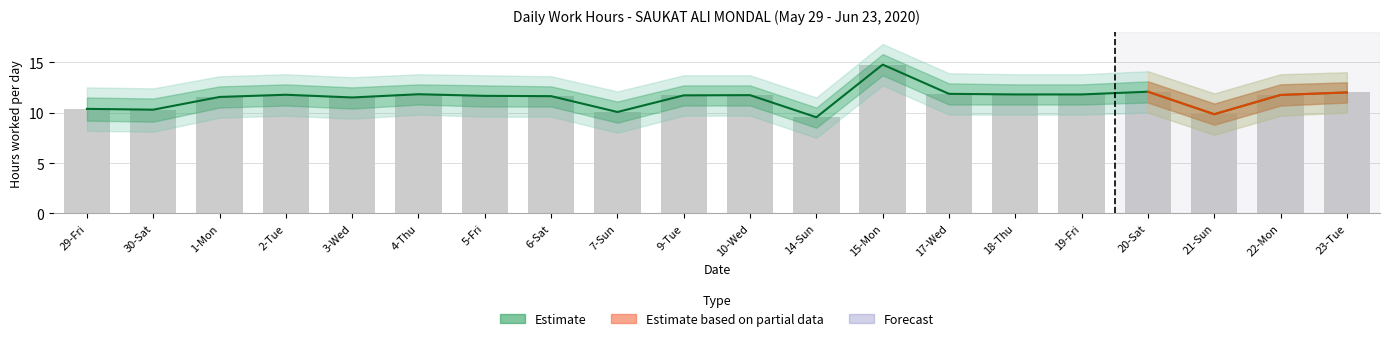

What is the total value across all series at 5-Fri?

58.3